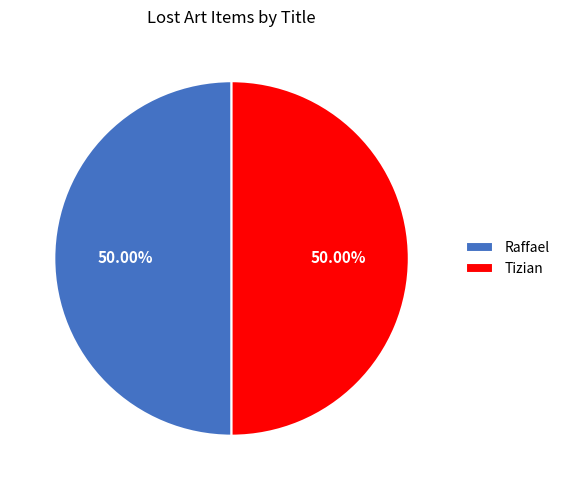

To the nearest percent, what portion does Raffael represent?

50%